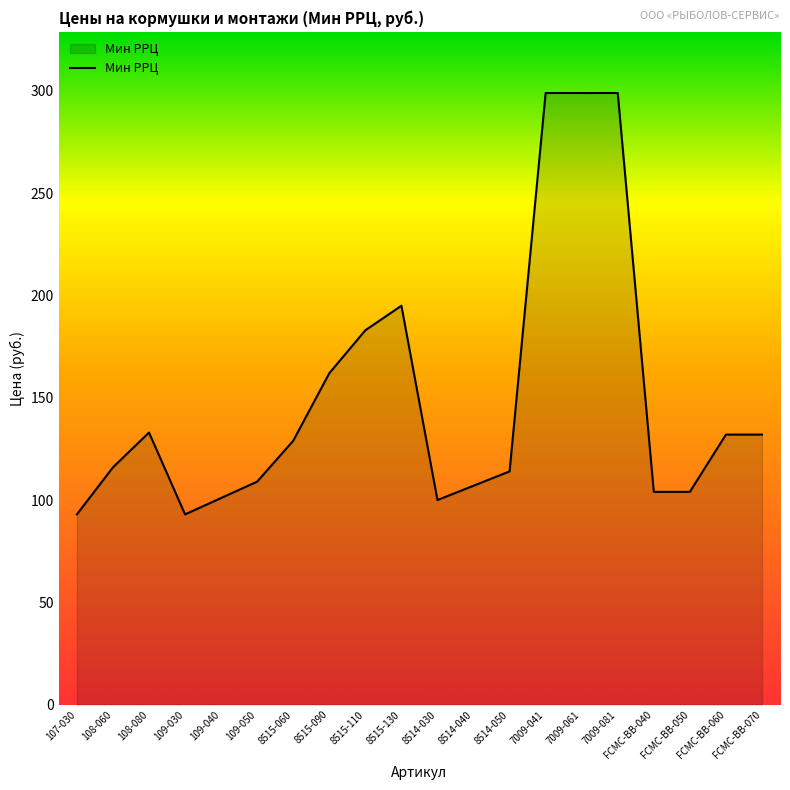

The value at 109-050 is 42. True or false?

False